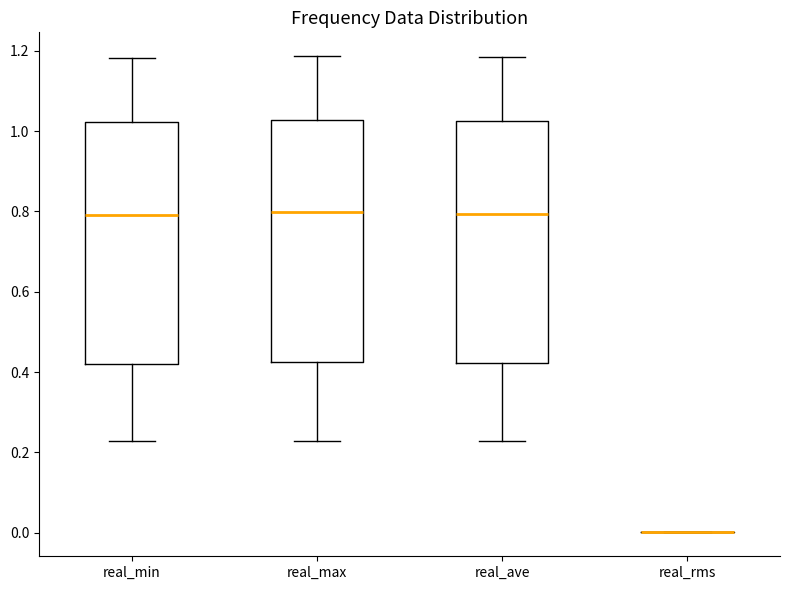

Reading left to right, read every box against the y-axis: the position of its median line, the range the box covers, and the ends of its whiskers. The values are not printed on the chart, so give them approximately, as read against the axis.

real_min: median 0.80, box 0.42 to 1.02, whiskers 0.22 to 1.18
real_max: median 0.80, box 0.42 to 1.02, whiskers 0.22 to 1.18
real_ave: median 0.80, box 0.42 to 1.02, whiskers 0.22 to 1.18
real_rms: box collapsed to a line at 0.00, whiskers 0.00 to 0.00